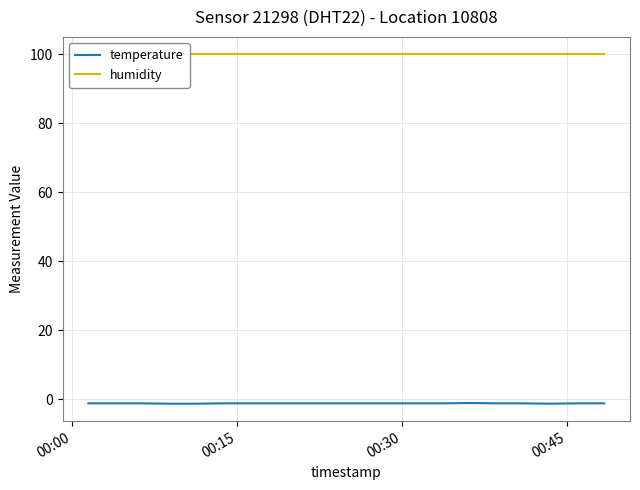

At how many categories does at least one series exceed 45?

20